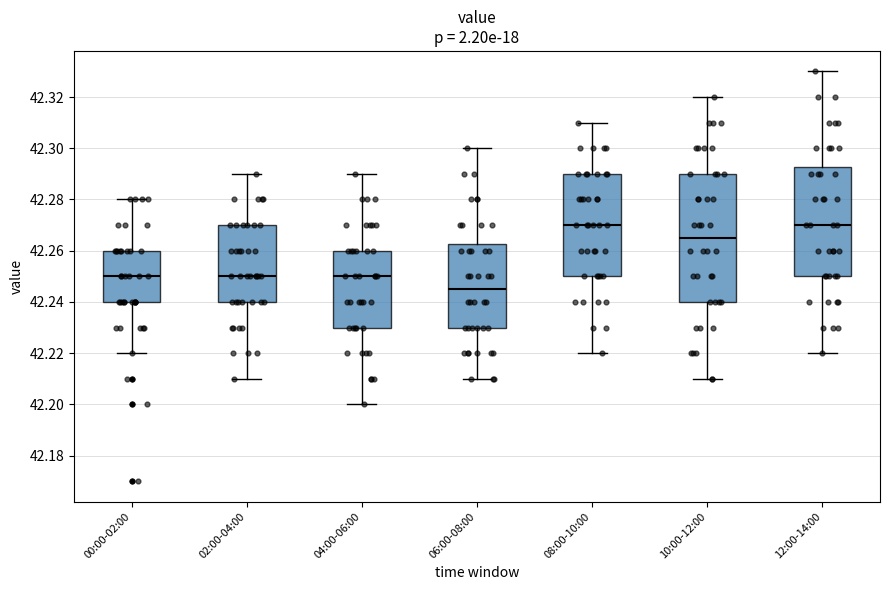

Comparing the boxes themselves (not the whiskers), which one is the tallest?

10:00-12:00